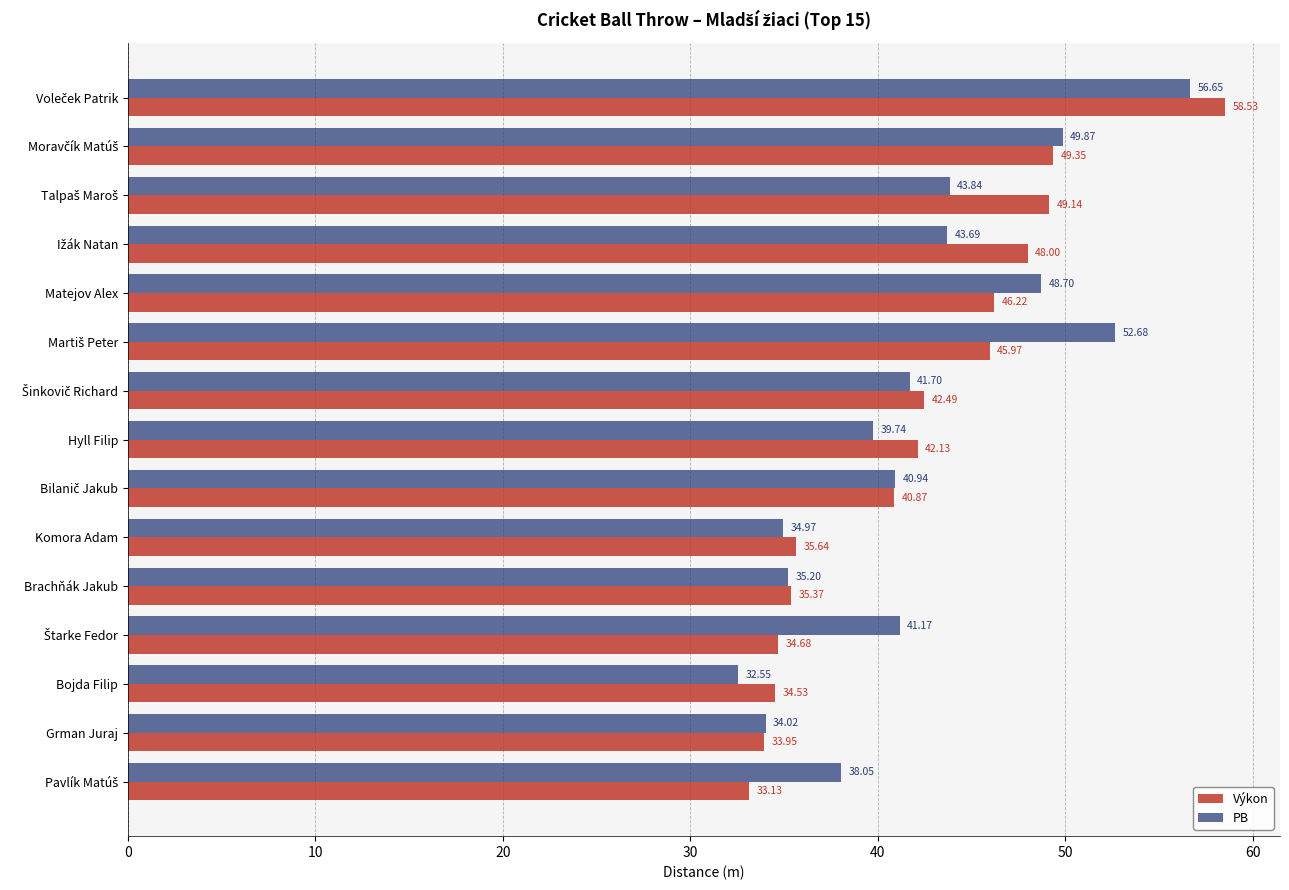

Which series has the widest spread of values?

Výkon